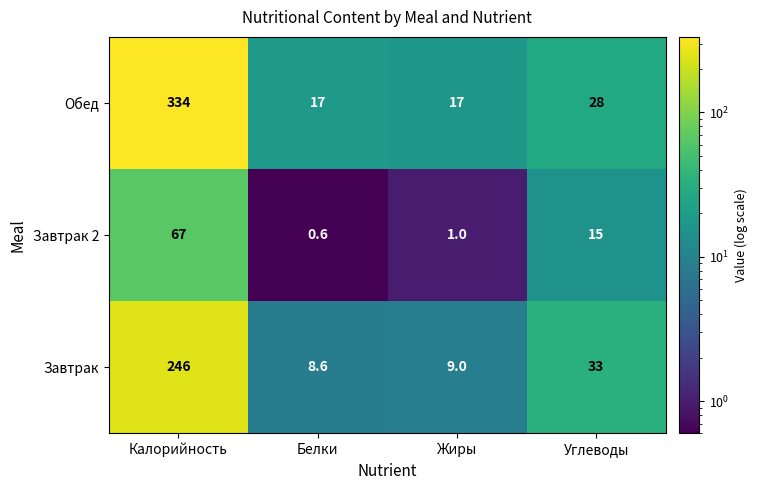

What is the sum of the Обед values at Жиры and Калорийность?

351.0